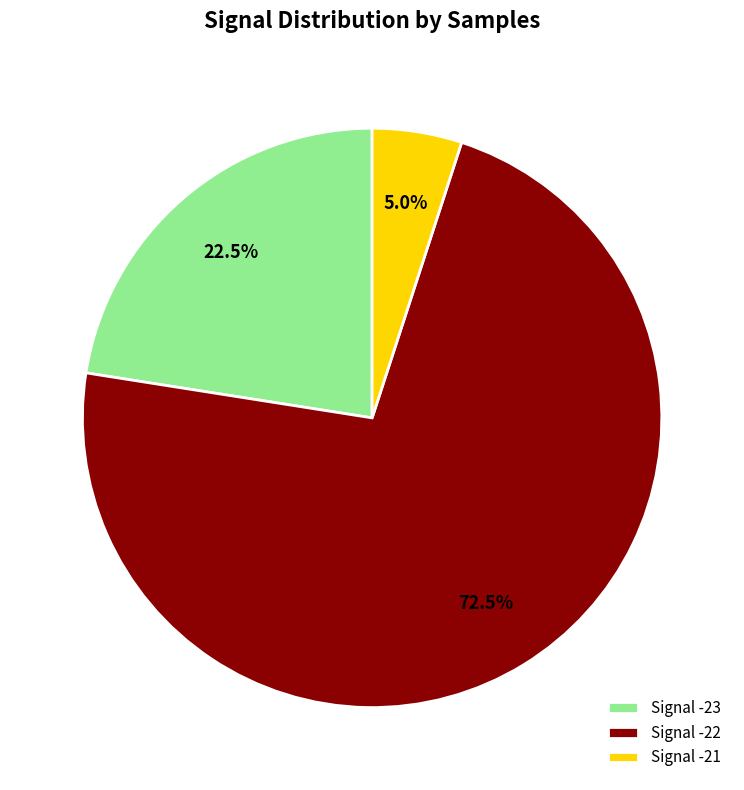

How many segments does this pie chart have?

3